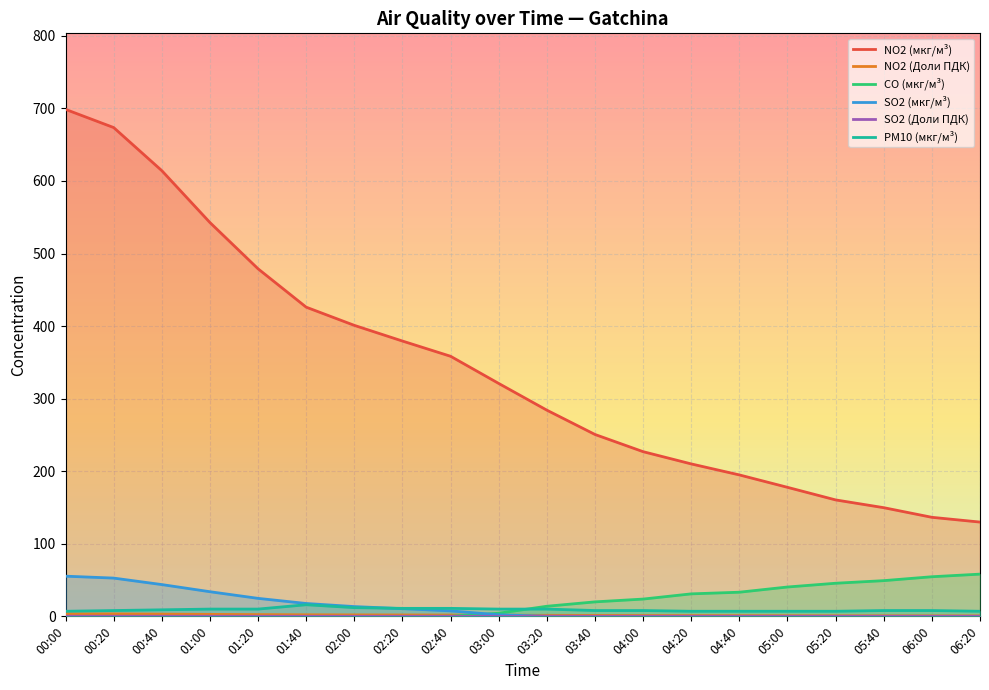

At how many categories does at least one series exceed 246?

12